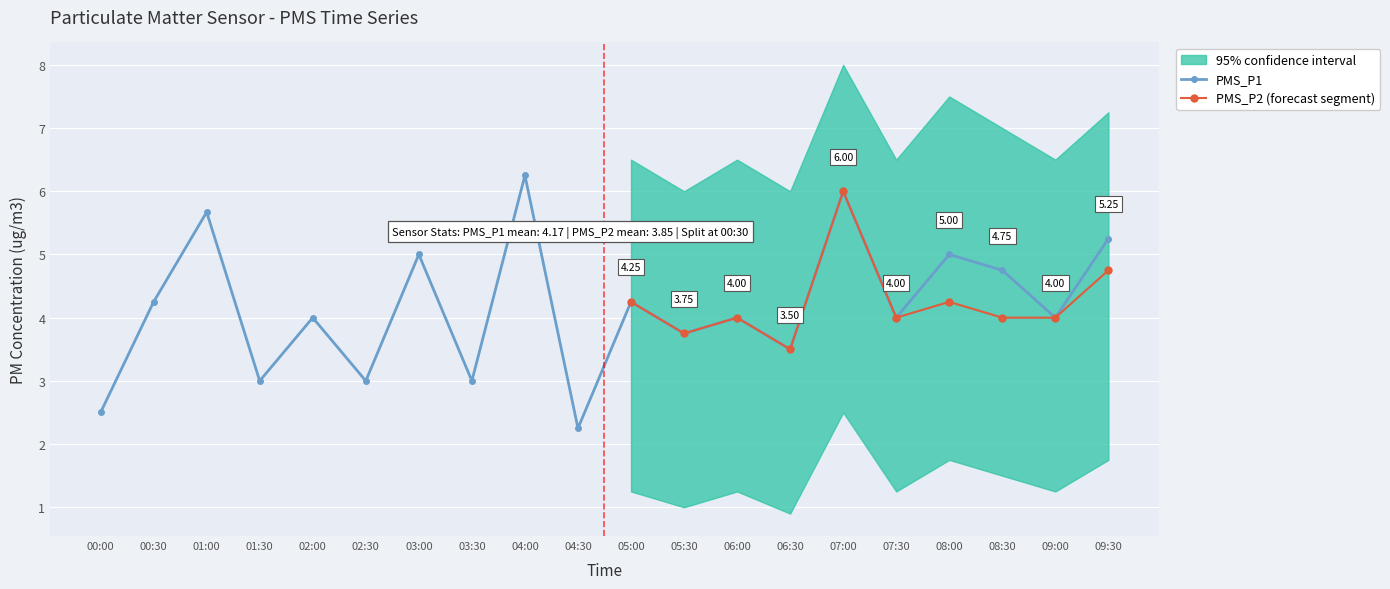

How many interior local peaks does the PMS_P1 series have?

8